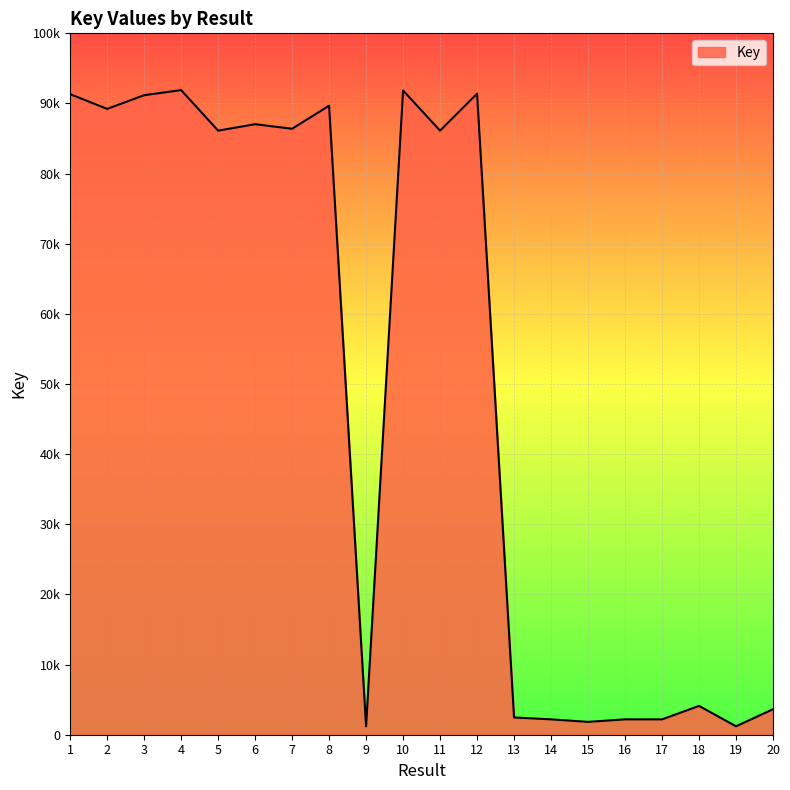

True or false: the data has more than 1 interior local peaks.

True